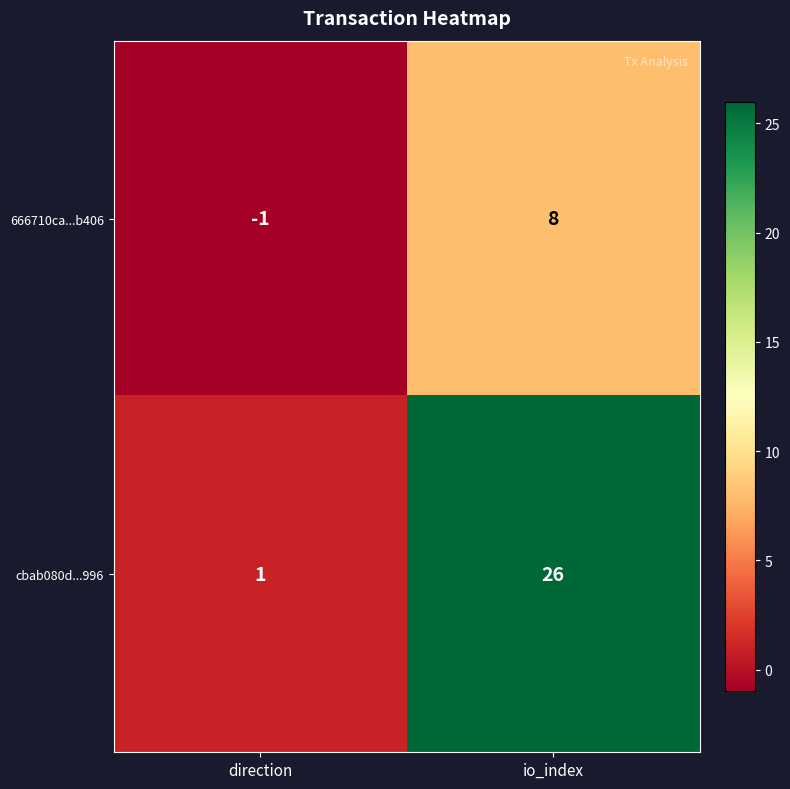

What is the difference between the cbab080d...996 values at direction and io_index?

25